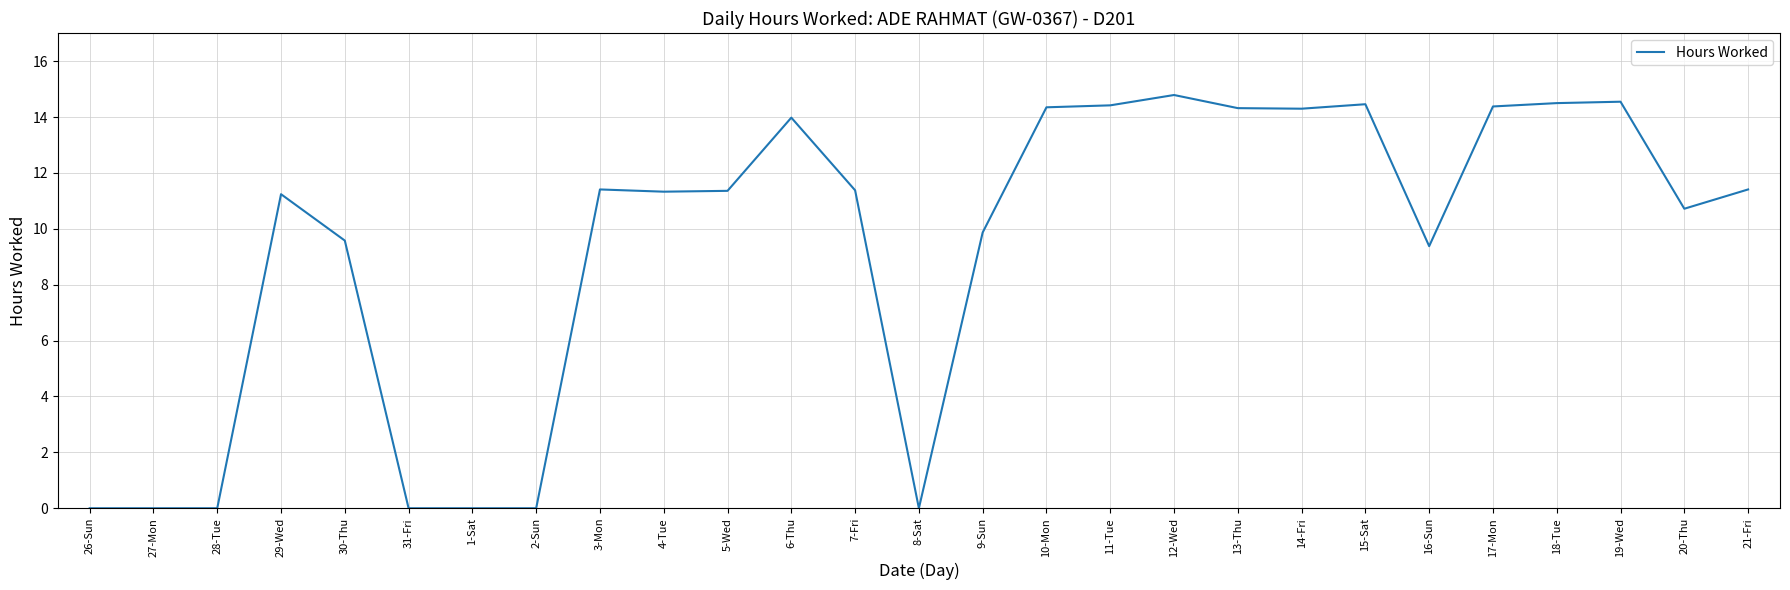

What is the change in value from 30-Thu to 11-Tue?

+4.8